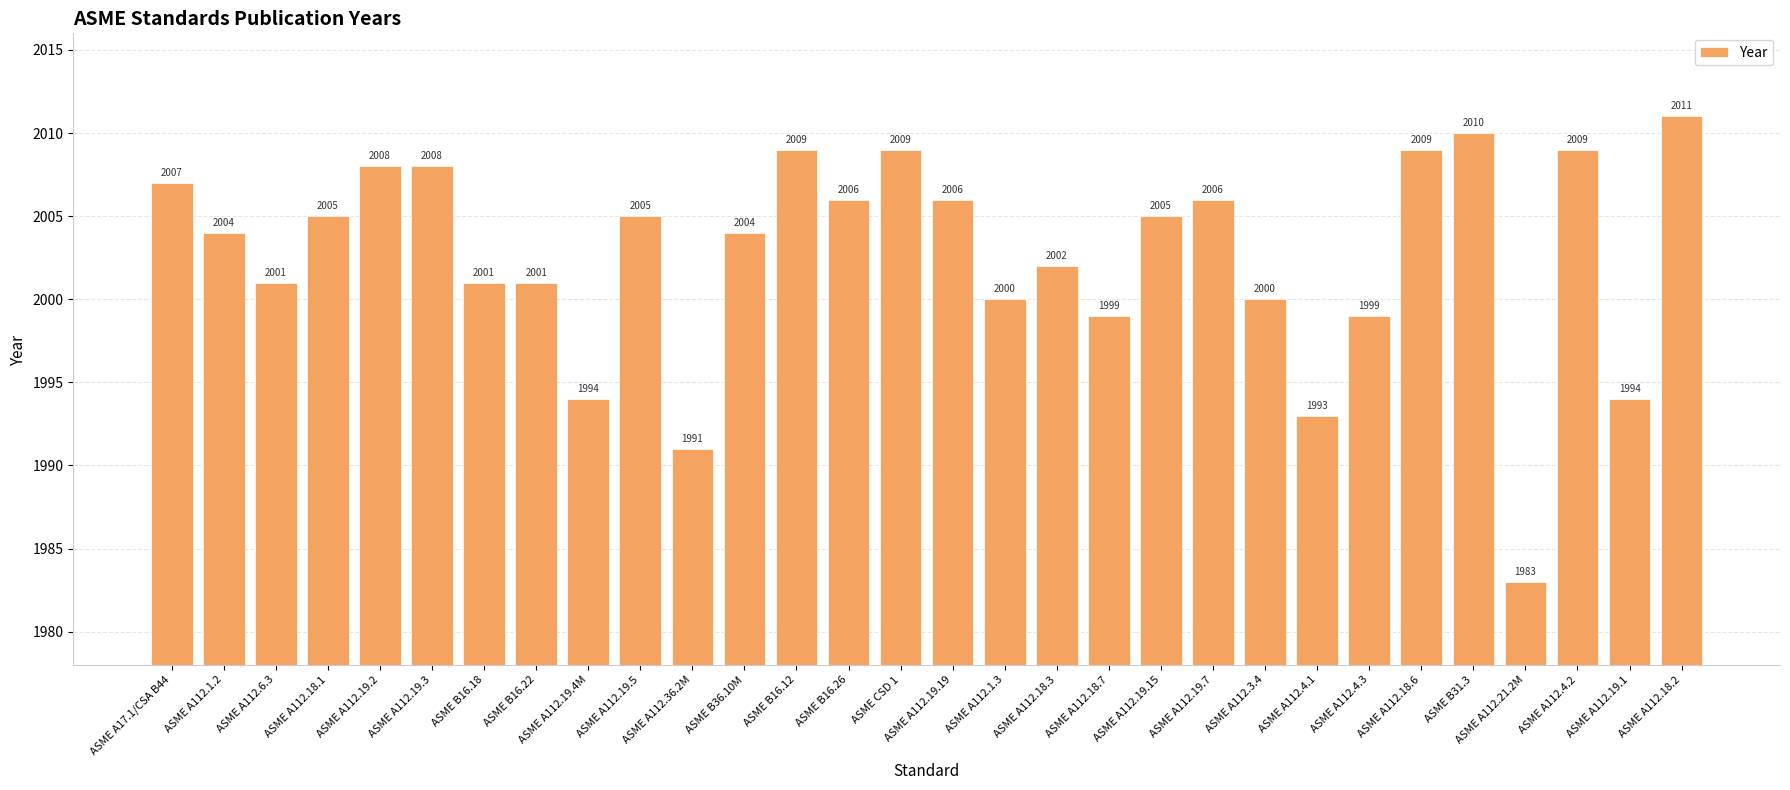

Is it true that the value at ASME B16.18 is 525?

False